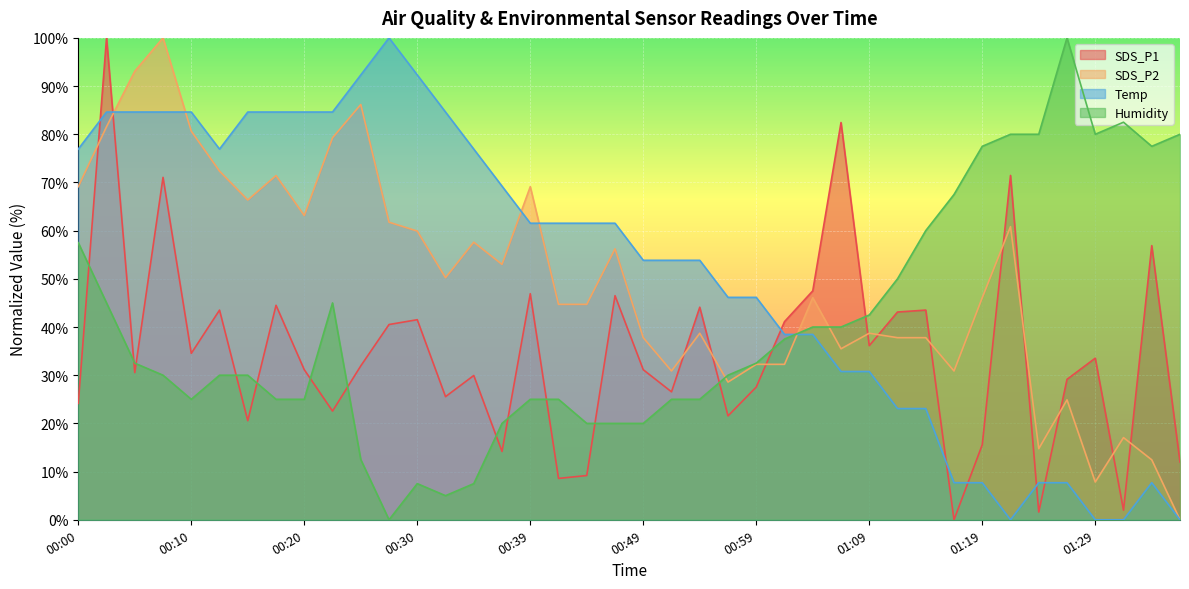

Between 01:19 and 01:26, which series saw the biggest shift?

Humidity